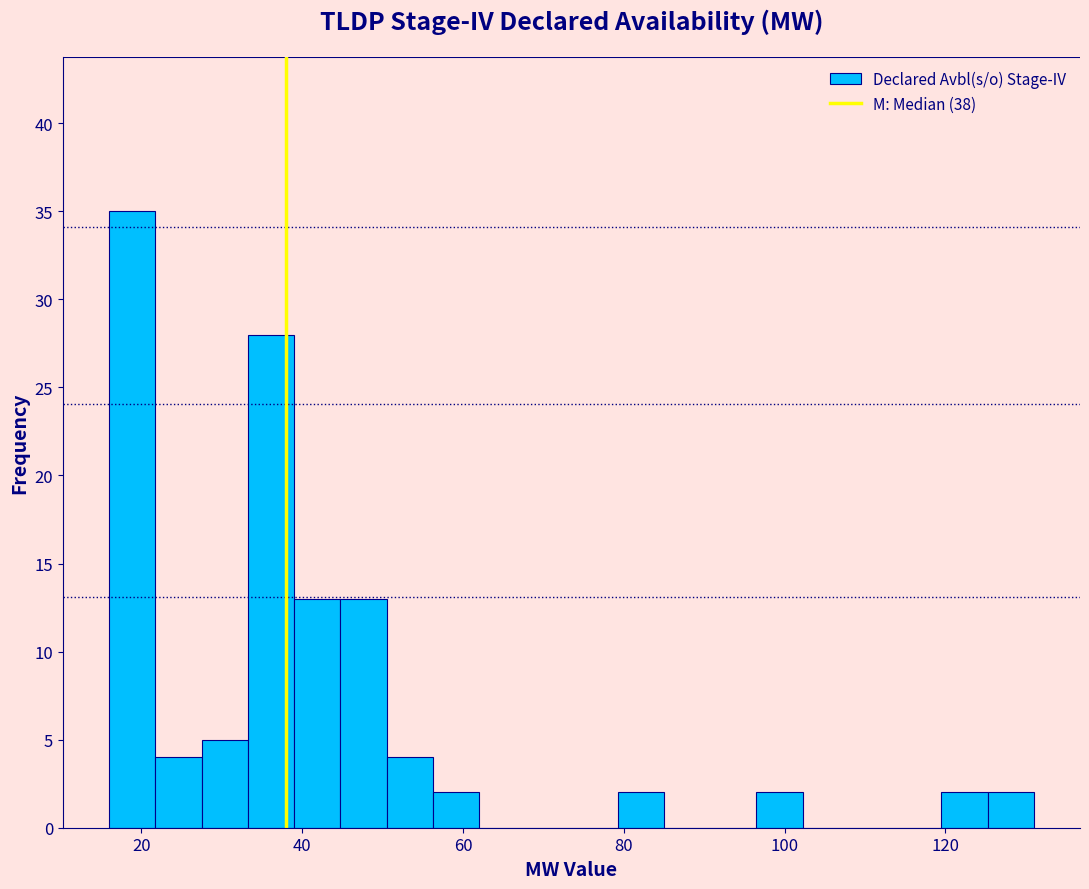

Read against the x-axis, roughly where is the centre of the tallest bar?

18